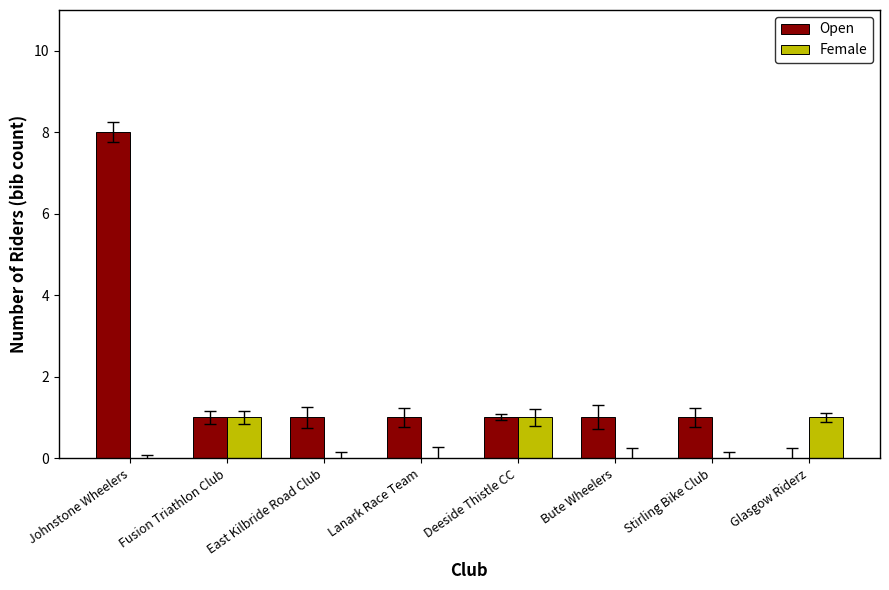

What is the total value across all series at Glasgow Riderz?

1